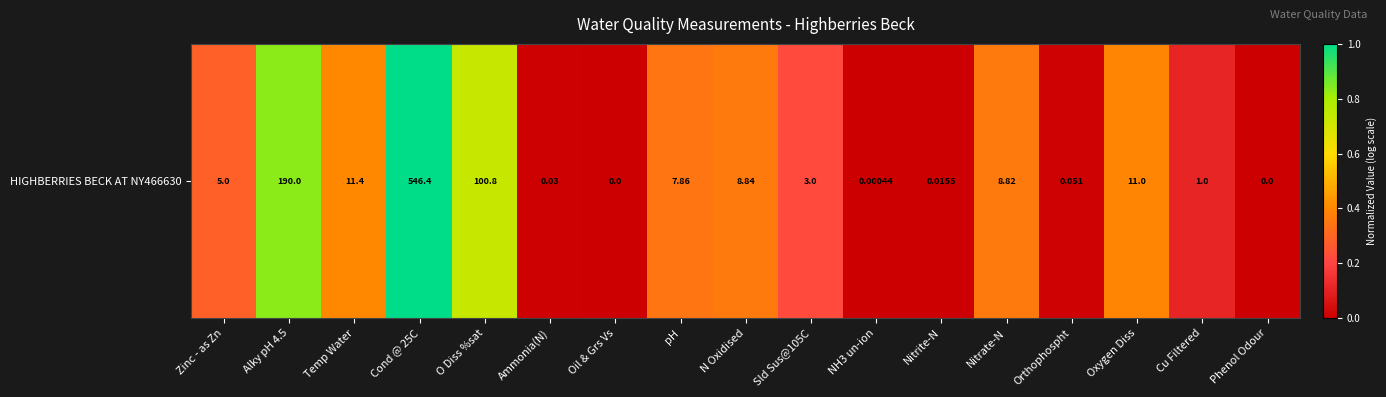

How many distinct data groups are displayed?

1